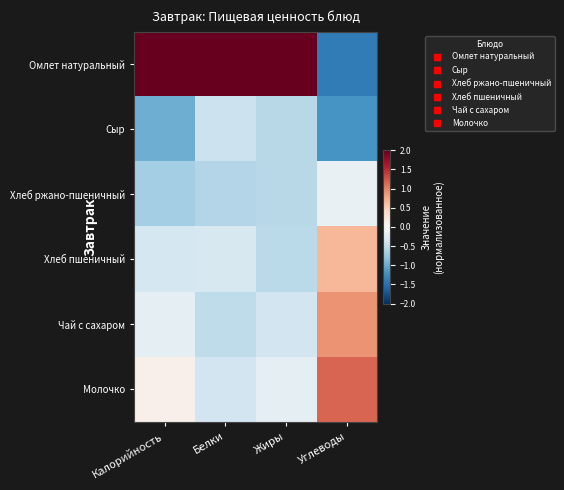

Reading right to left, list all the values displayed in this chart.

Омлет натуральный: Углеводы=-1.4	Жиры=2.2	Белки=2.2	Калорийность=2.1
Сыр: Углеводы=-1.2	Жиры=-0.6	Белки=-0.4	Калорийность=-1.0
Хлеб ржано-пшеничный: Углеводы=-0.1	Жиры=-0.5	Белки=-0.6	Калорийность=-0.7
Хлеб пшеничный: Углеводы=0.7	Жиры=-0.5	Белки=-0.3	Калорийность=-0.3
Чай с сахаром: Углеводы=0.9	Жиры=-0.4	Белки=-0.5	Калорийность=-0.2
Молочко: Углеводы=1.2	Жиры=-0.2	Белки=-0.4	Калорийность=0.1